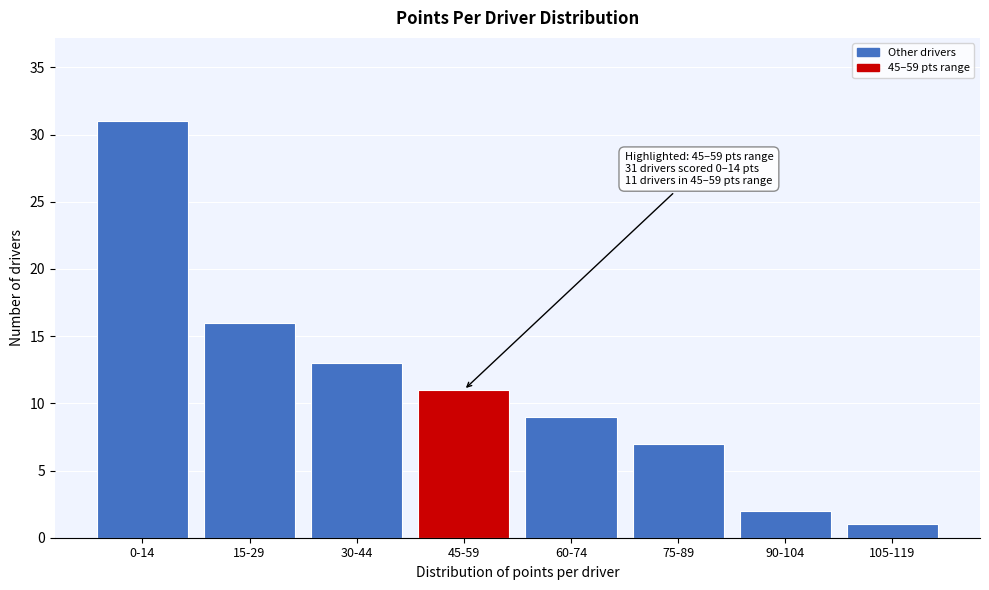

Reading right to left, what are all the values shown in this chart?

105-119=1	90-104=2	75-89=7	60-74=9	45-59=11	30-44=13	15-29=16	0-14=31